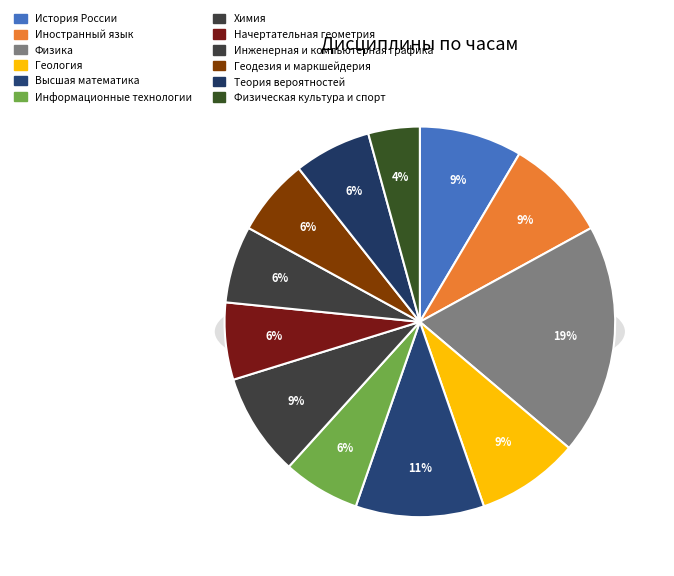

The История России slice represents 1% of the pie. True or false?

False